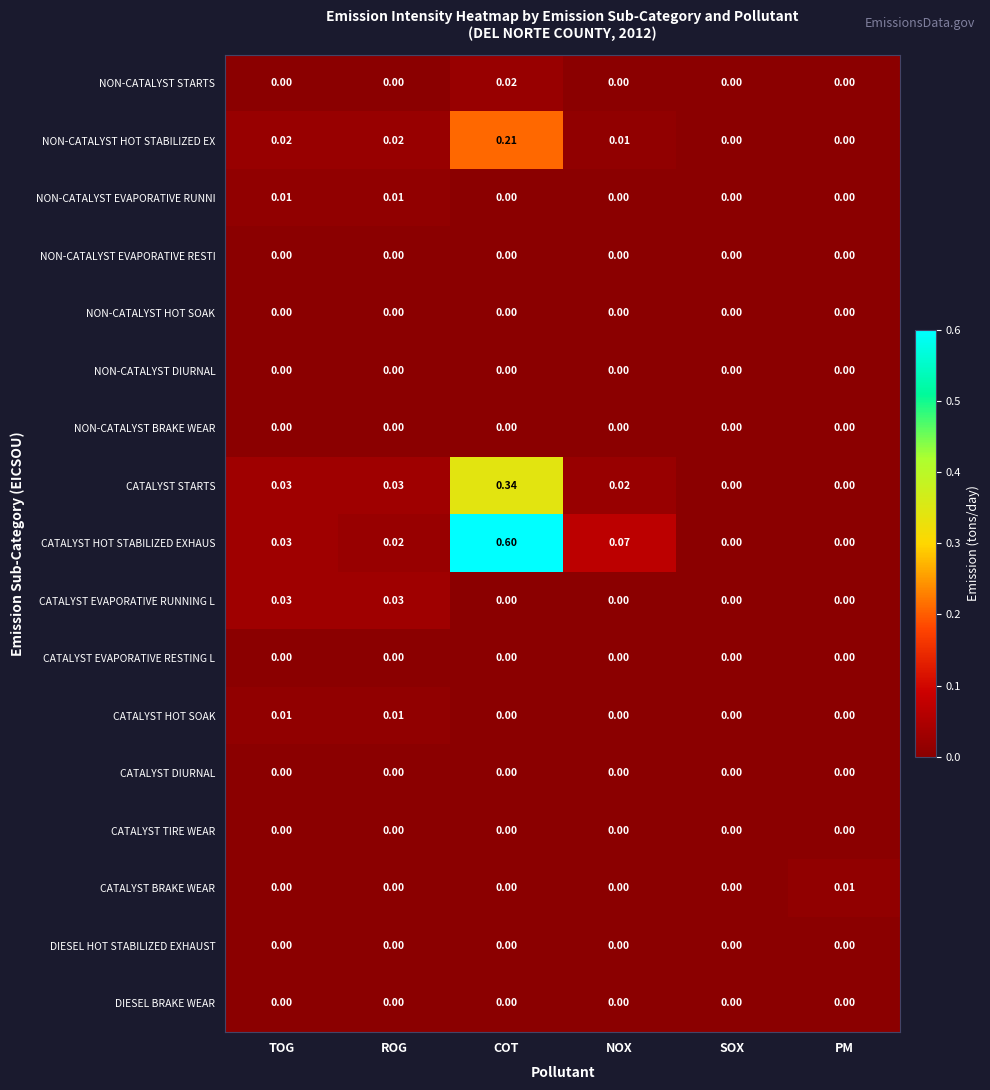

At which category is the sum across all series the highest?

COT